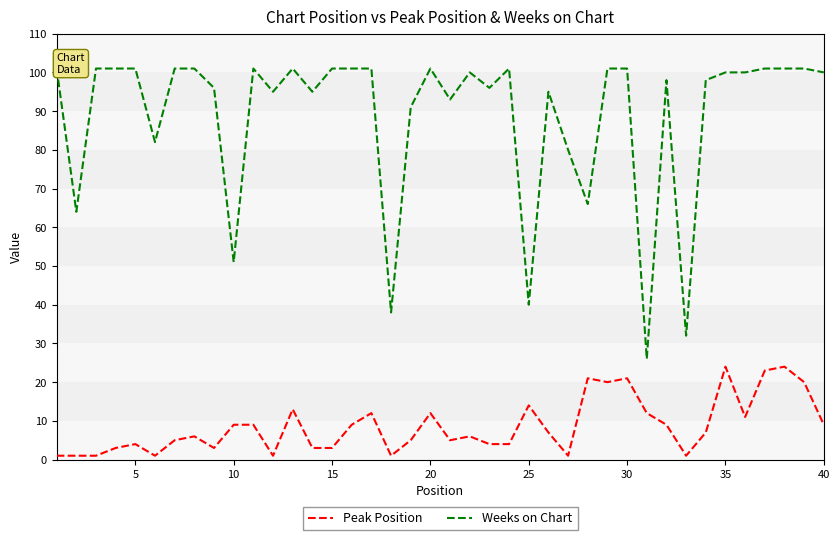

Which series has the widest spread of values?

Weeks on Chart